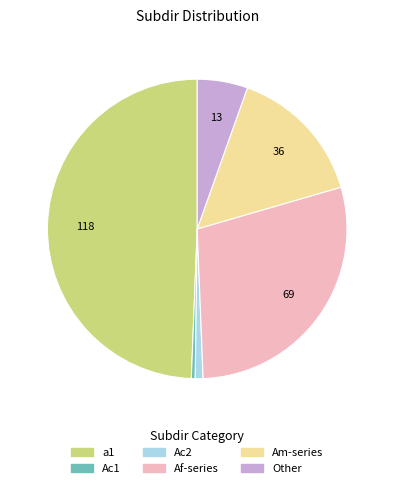

Is there any slice that represents more than half of the pie?

No